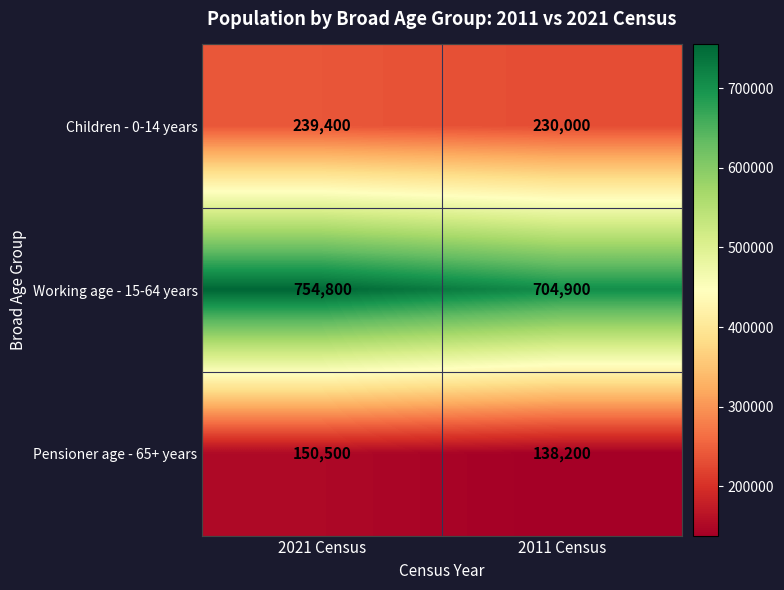

Rank the series by their maximum value, from highest to lowest.

Working age - 15-64 years, Children - 0-14 years, Pensioner age - 65+ years